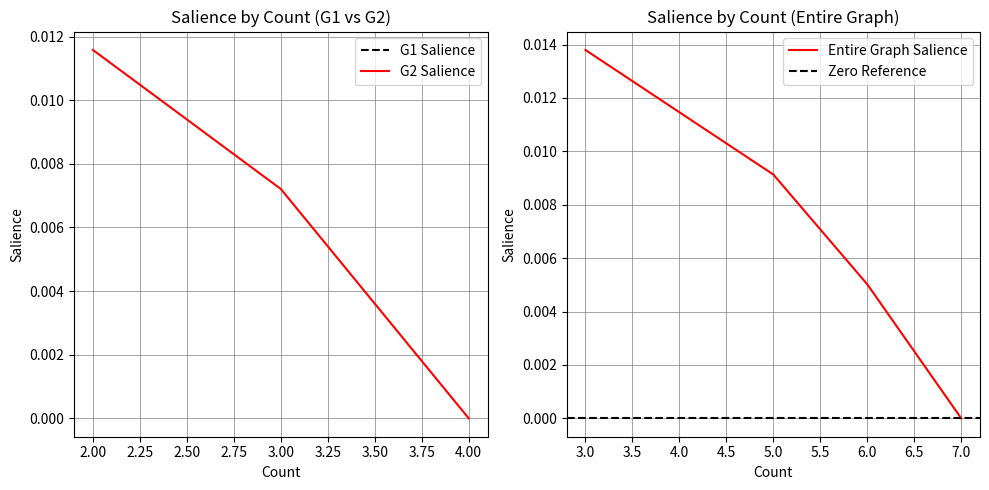

True or false: there are more than 0 points higher than both neighbors.

False